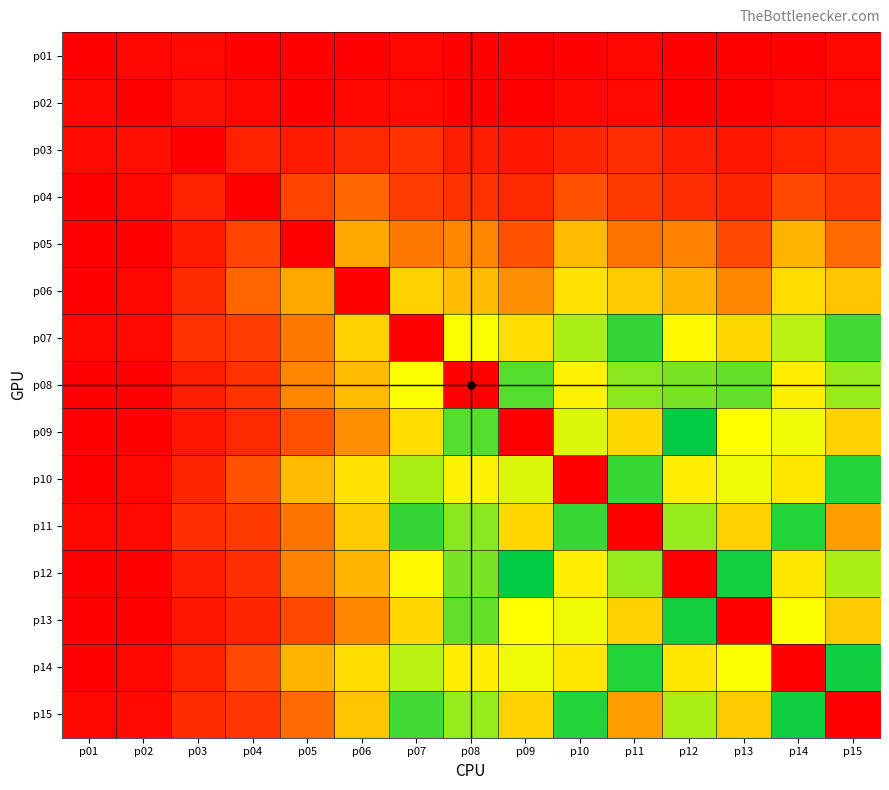

Which category has the highest value across all series?

p01